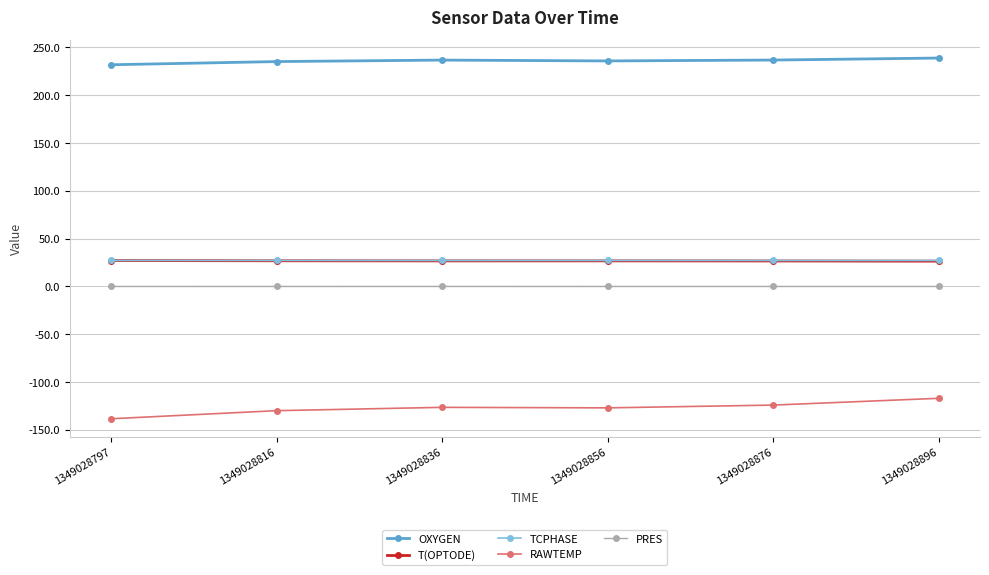

What is the maximum value for OXYGEN?

238.9